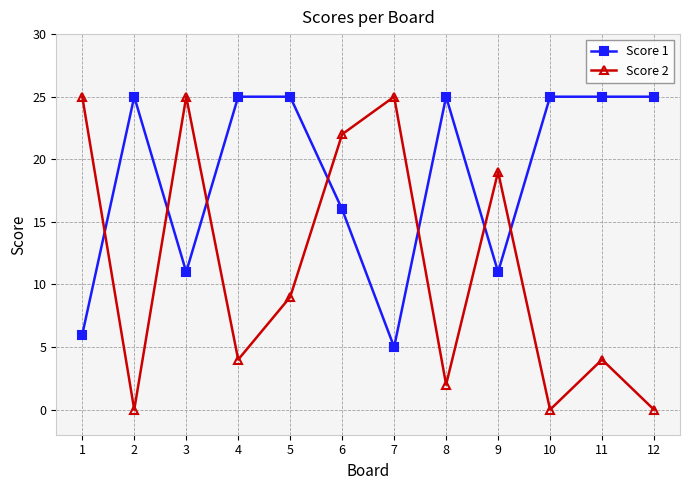

What is the average value of the Score 2 series?

11